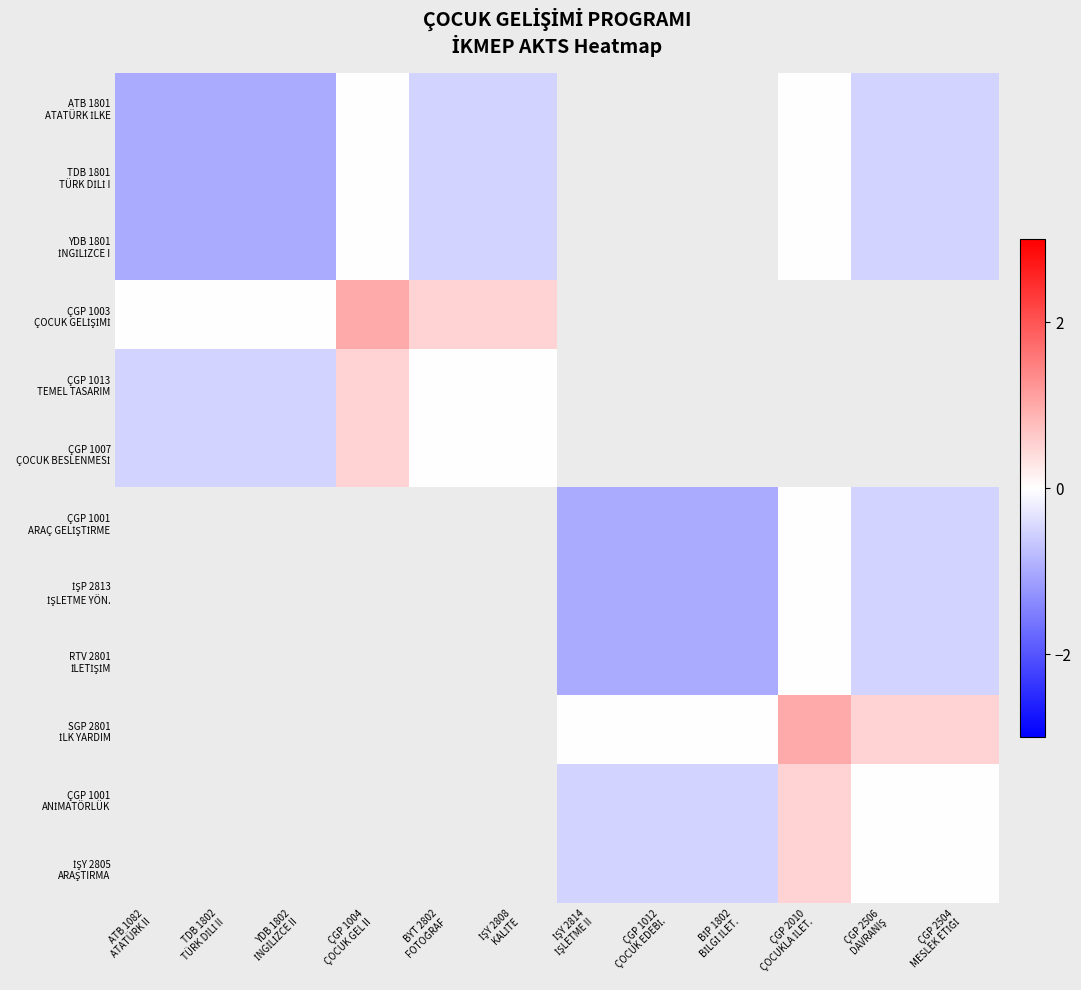

Where is ÇGP 1013 TEMEL TASARIM nearest to the value 0?

BYT 2802 FOTOĞRAF